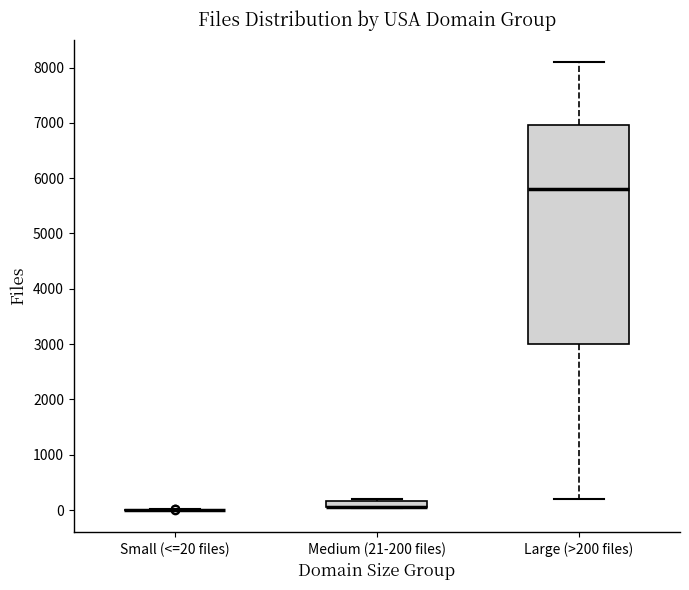

Where is the lower edge of the box for Medium (21-200 files) on the y-axis? The values are not printed on the chart, so give them approximately, as read against the axis.

100